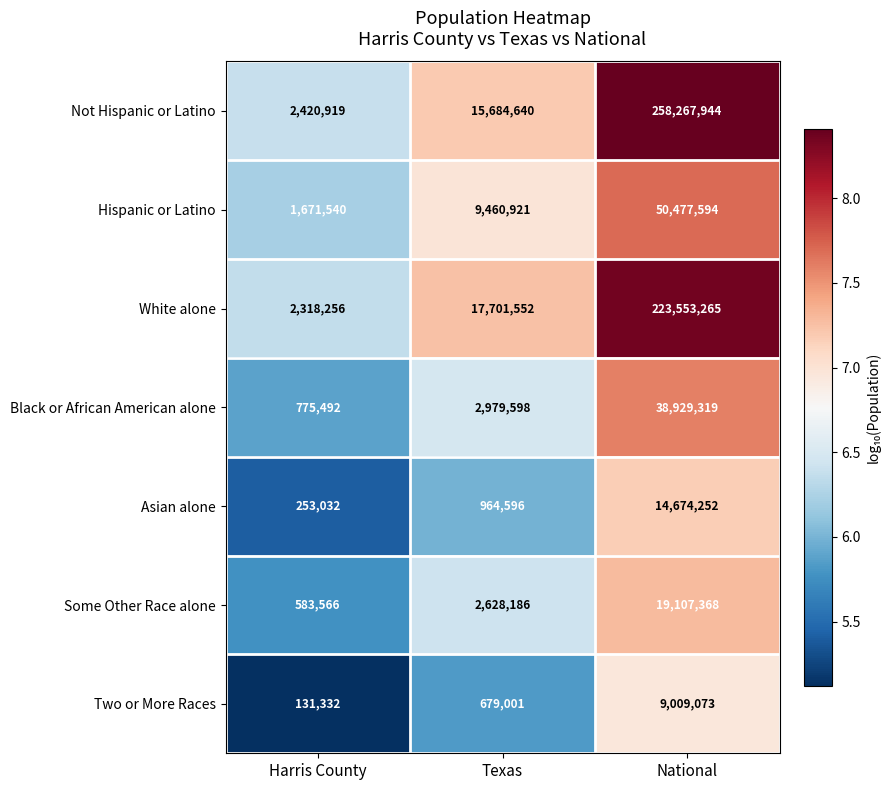

Is it true that Asian alone equals 330063 at Harris County?

False